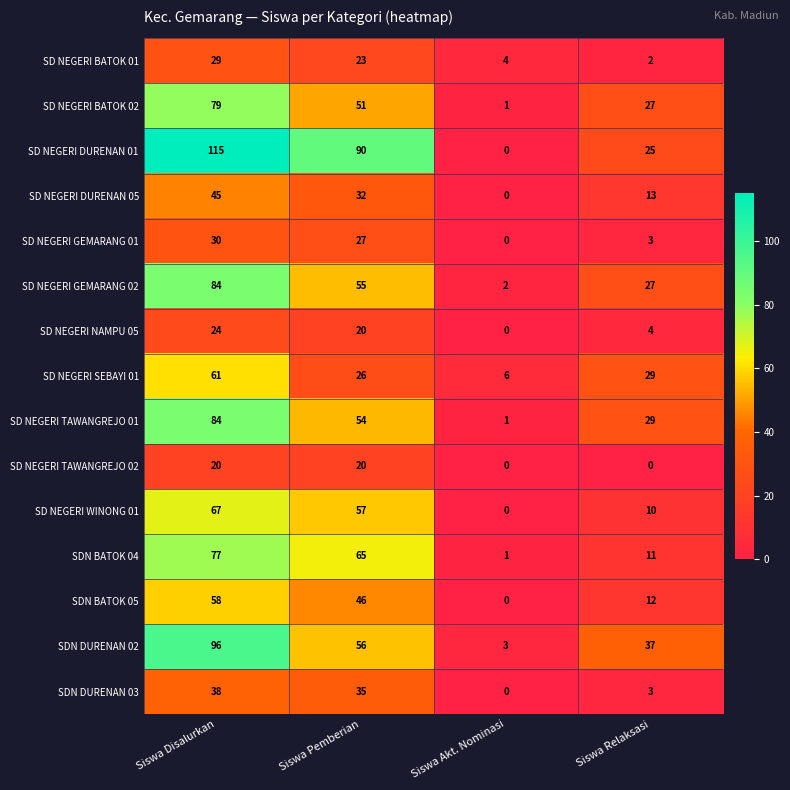

The value of SD NEGERI GEMARANG 01 at Siswa Akt. Nominasi is 0. True or false?

True